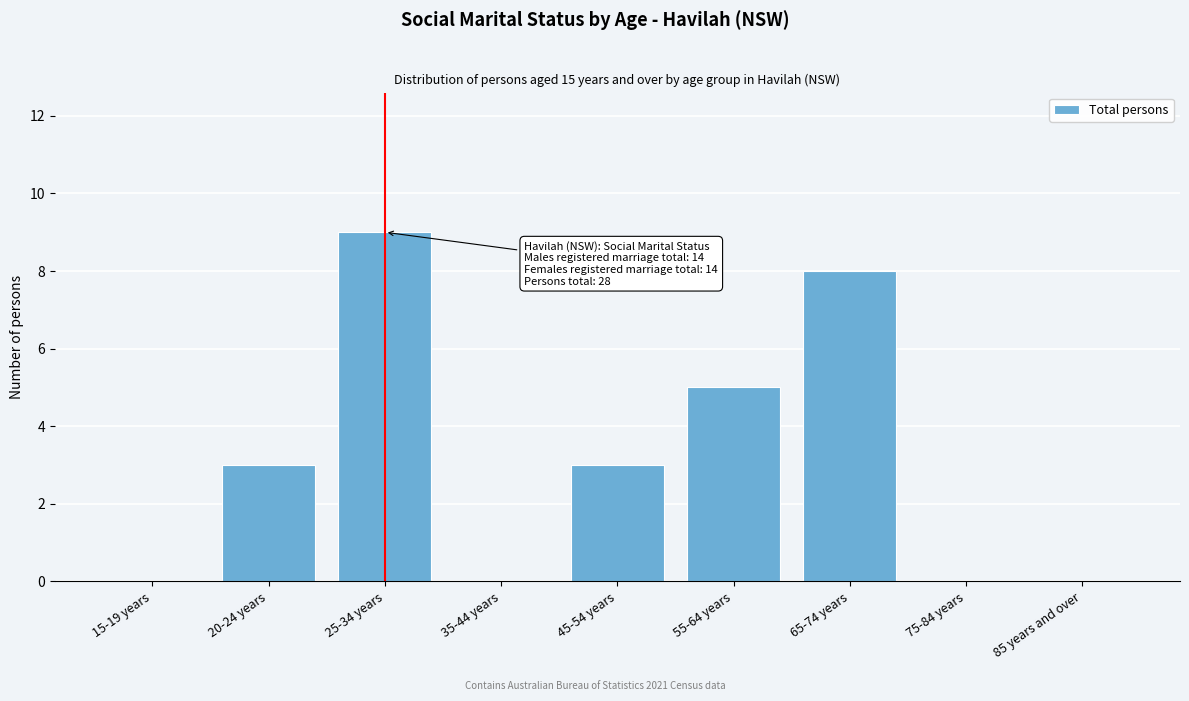

Reading left to right, extract all data points from this chart.

15-19 years=0	20-24 years=3	25-34 years=9	35-44 years=0	45-54 years=3	55-64 years=5	65-74 years=8	75-84 years=0	85 years and over=0